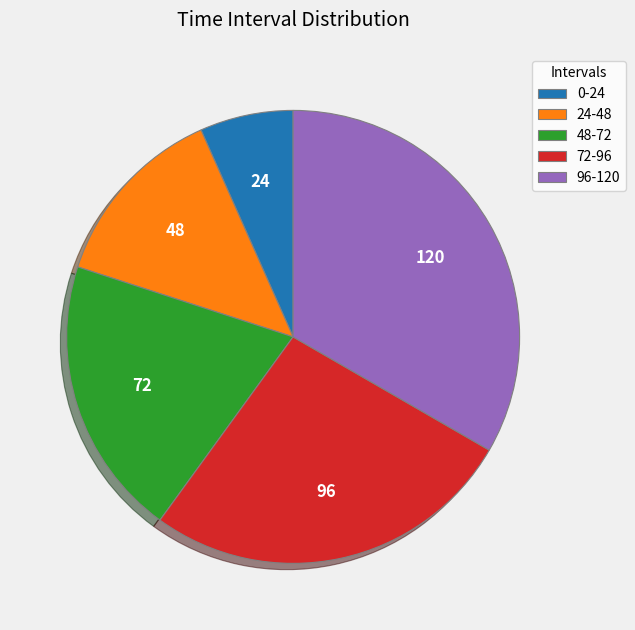

Is the sum of 72-96 and 48-72 greater than half?

No